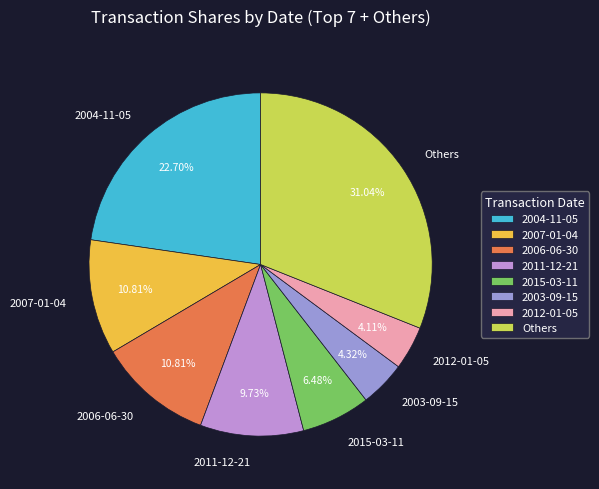

Does 2006-06-30 represent more than half of the total?

No